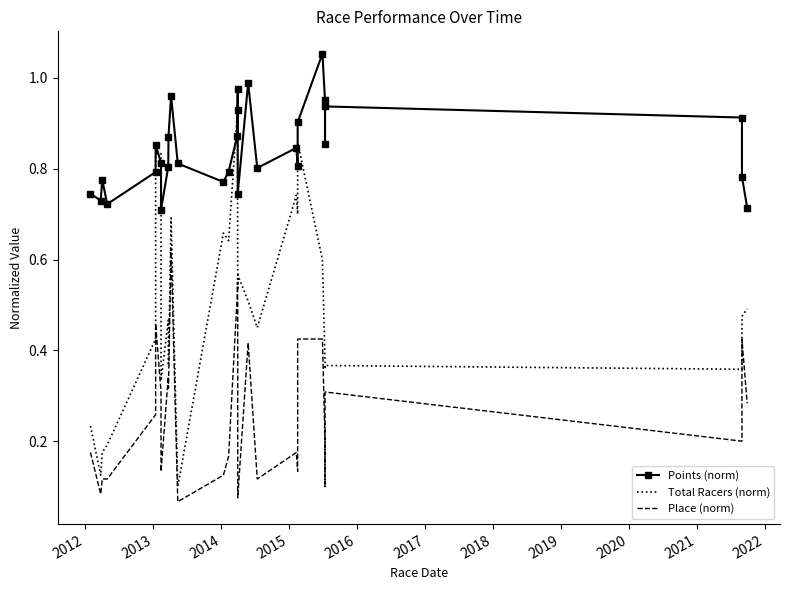

What is the difference between the maximum and minimum values in the Place (norm) series?

0.6